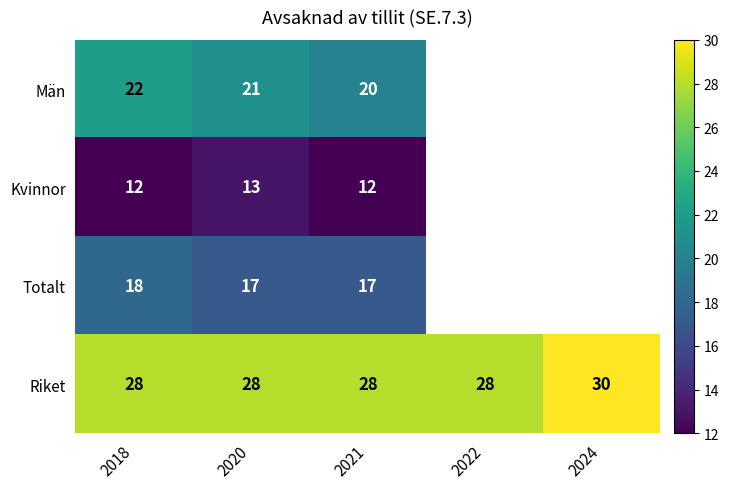

How many Riket values are between 28 and 29?

4